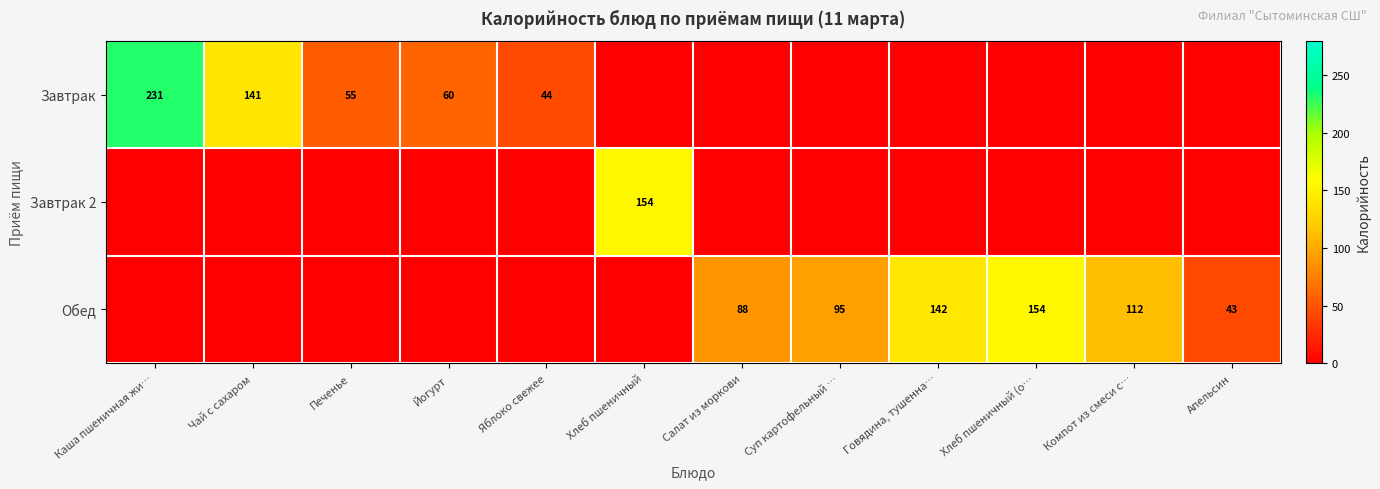

The value of Обед at Говядина, тушенна… is 142. True or false?

True